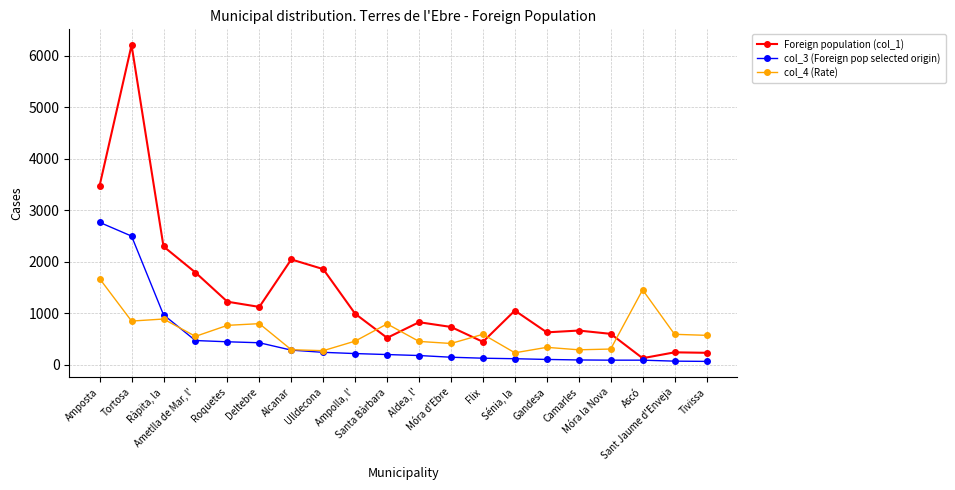

What is the difference between the maximum and second lowest values in the col_3 (Foreign pop selected origin) series?

2695